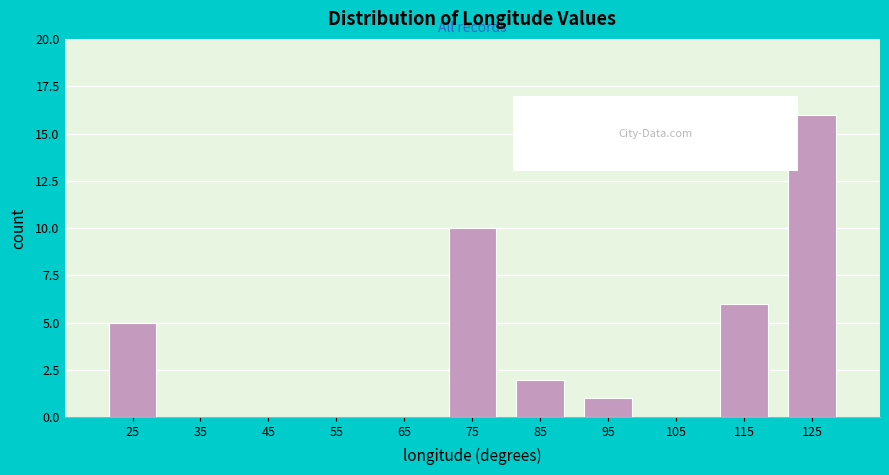

What is the height of the bar covering 120 to 130 on the x-axis? The values are not printed on the chart, so give them approximately, as read against the axis.

16